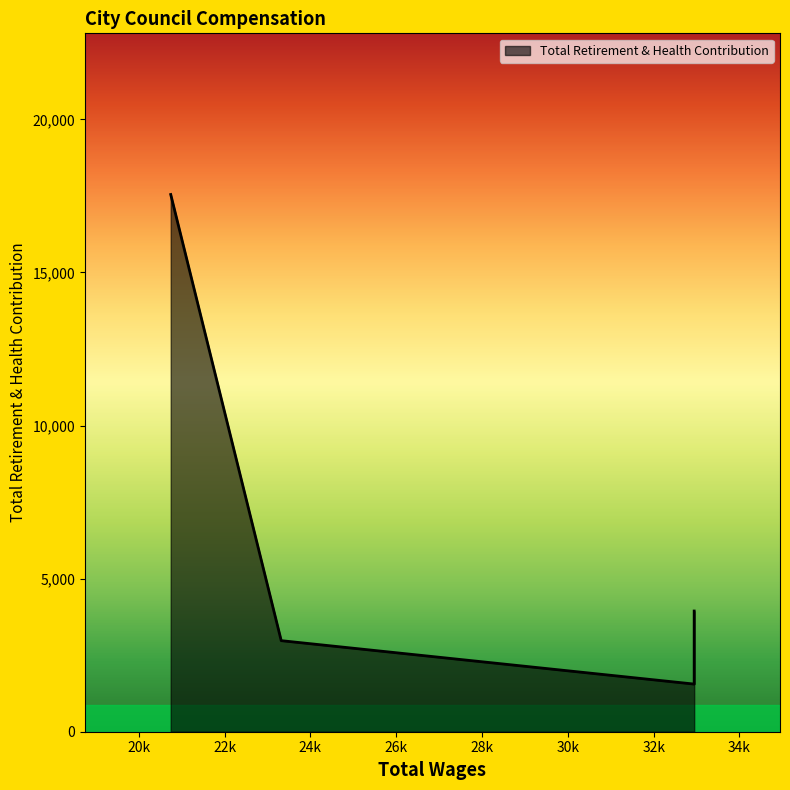

How many lines are shown in the chart?

1